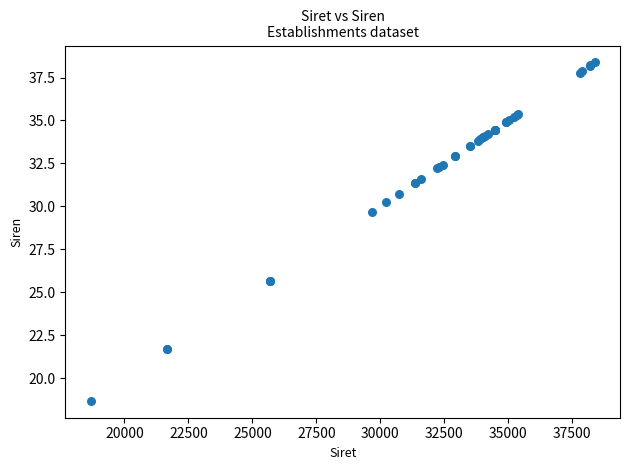

What Y value in the scatter plot is closest to 28?

29.7